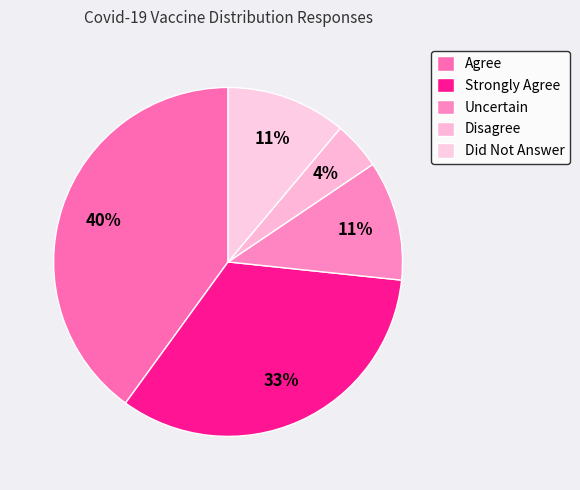

Count the number of slices in the pie.

5